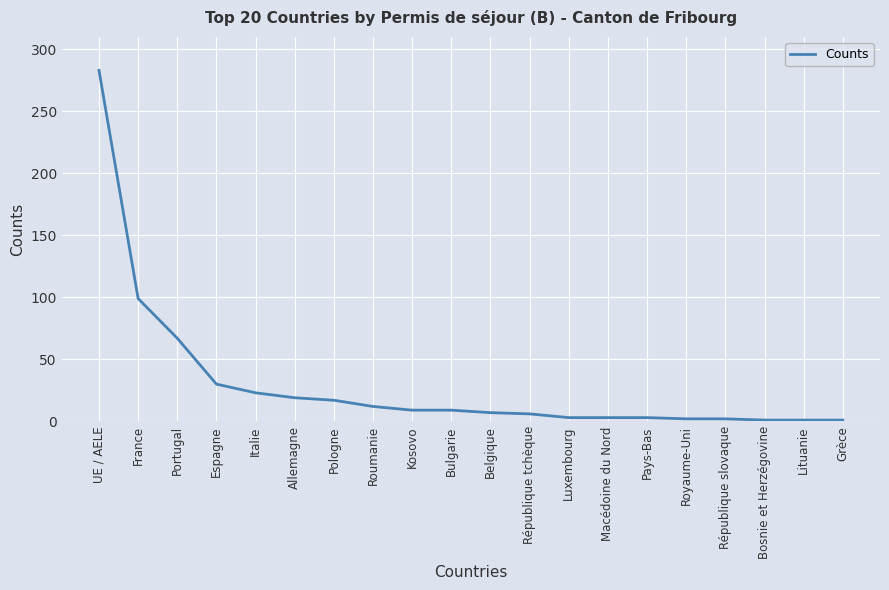

How many categories are shown in the chart?

20